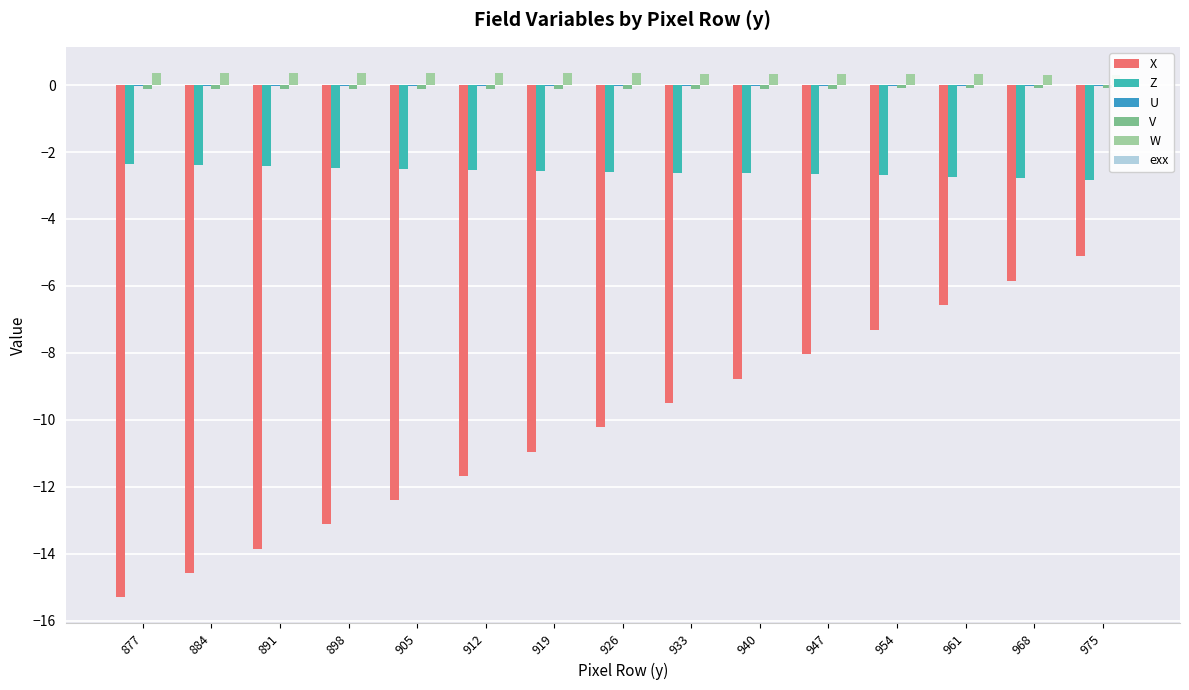

The value of X at 898 is -13.1. True or false?

True